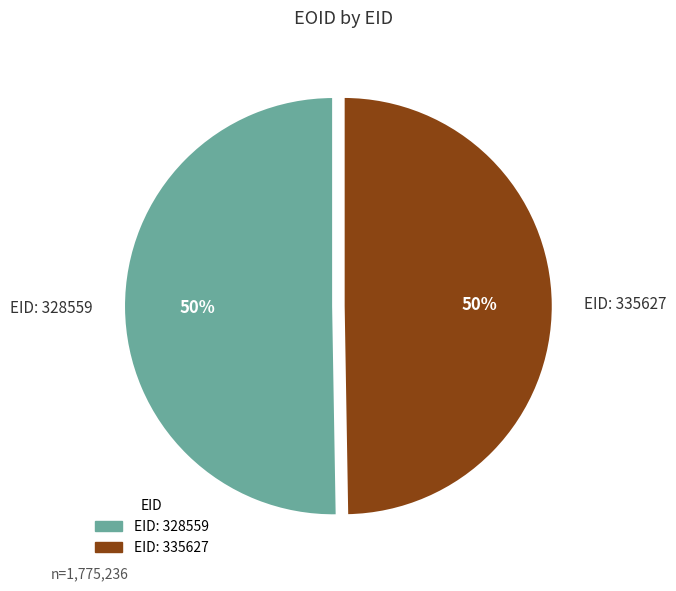

Approximately how many times larger is the value at EID: 328559 compared to EID: 335627?

1.0